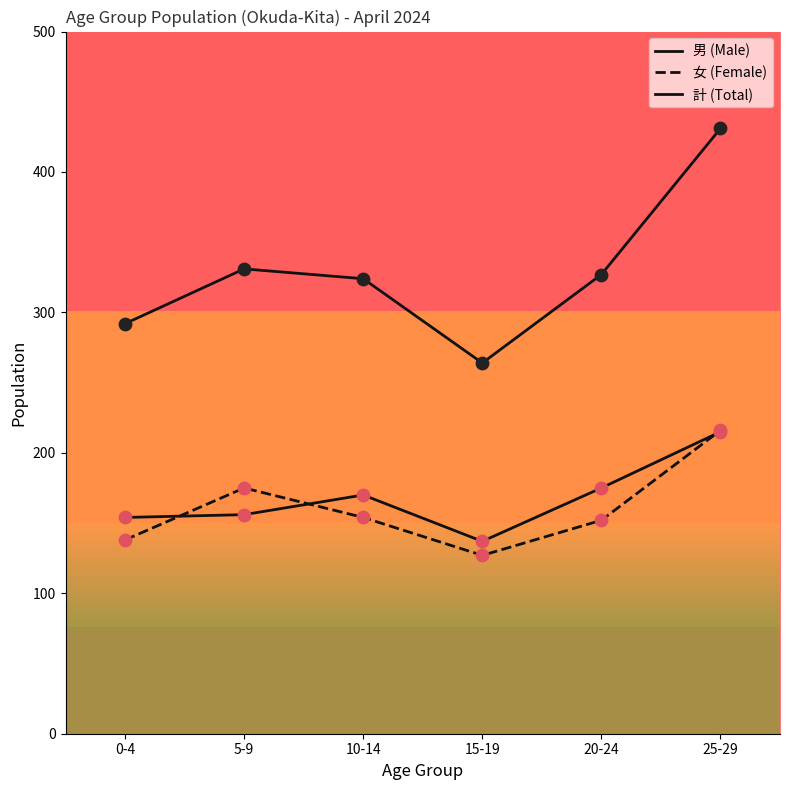

What is the total value across all series at 25-29?

862